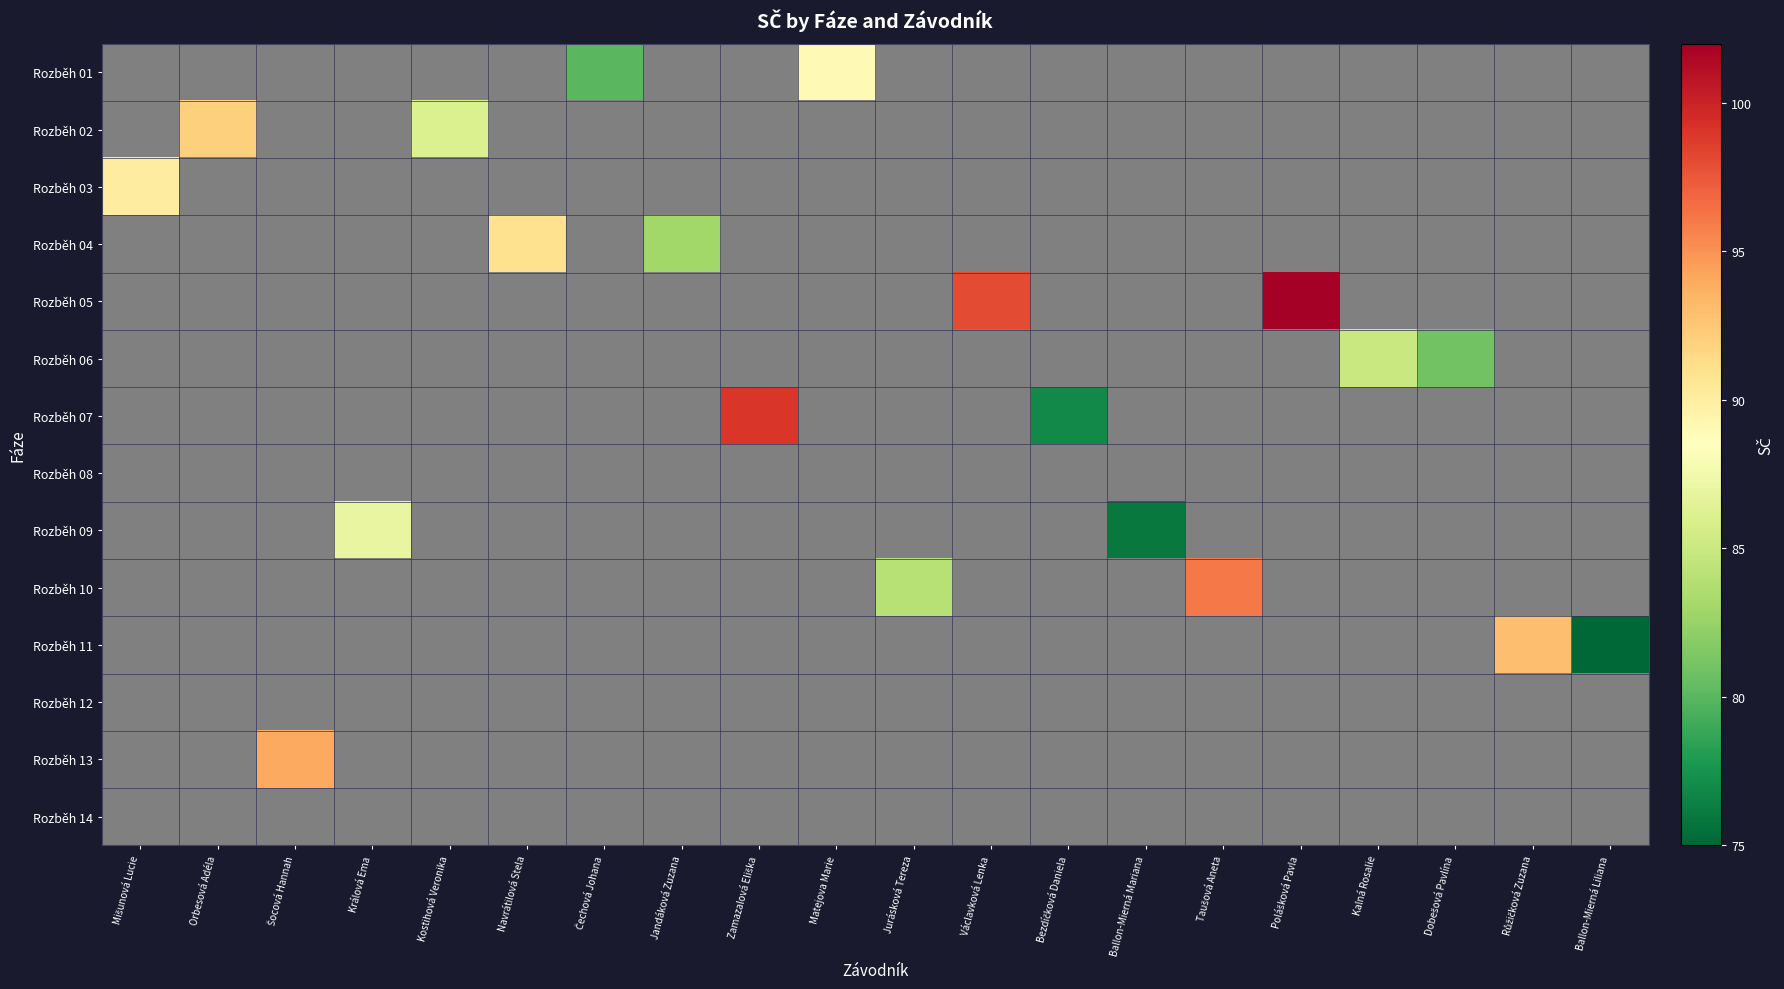

Is the value of Rozběh 05 at Dobešová Pavlína greater than the value of Rozběh 03 at Kalná Rosalie?

No